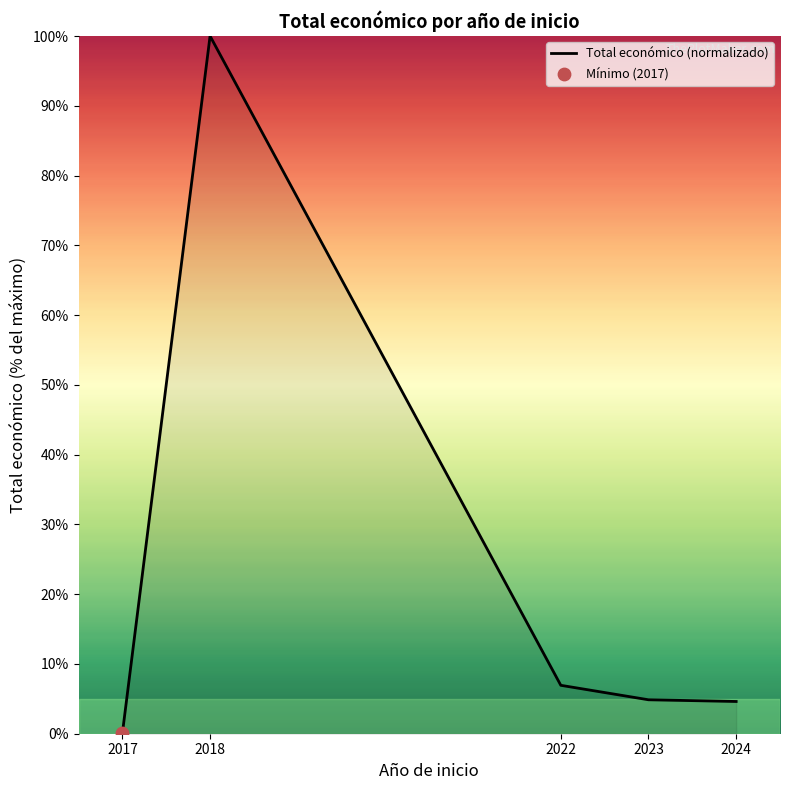

What is the ratio of the value at 2022 to the value at 2024?

1.5